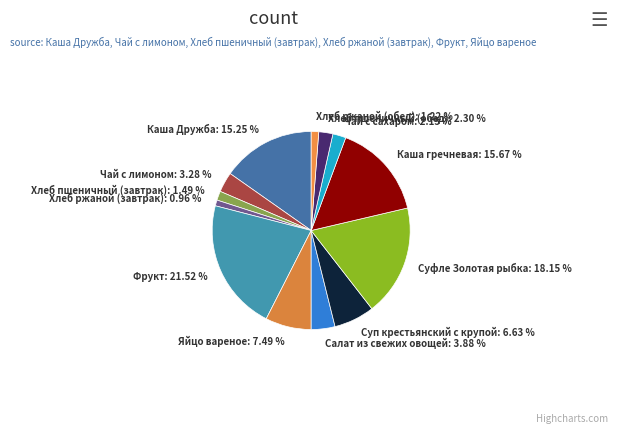

Is it true that Яйцо вареное is 13% of the pie?

False